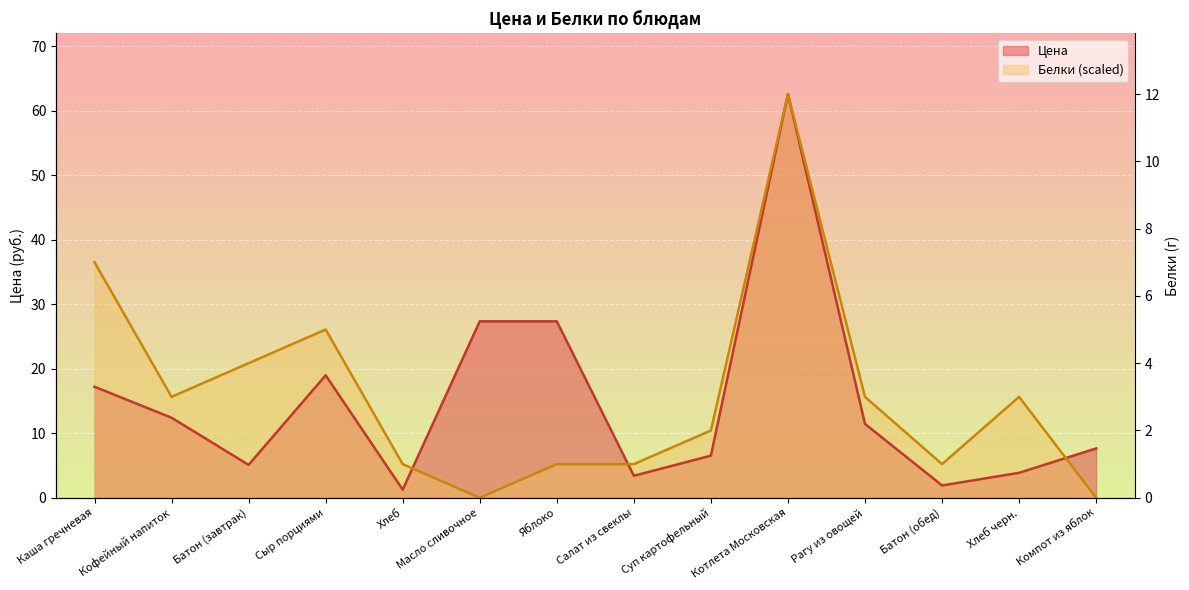

True or false: Цена and Белки cross at least once.

True